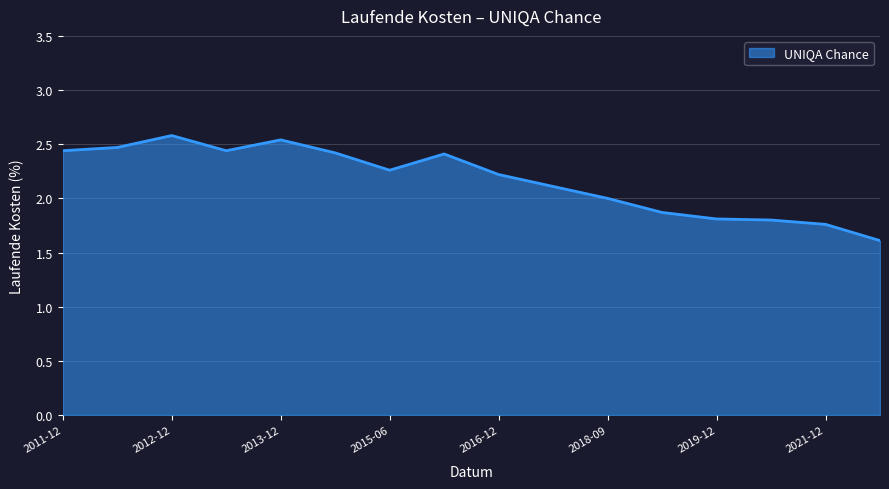

Count the number of data series in this chart.

1